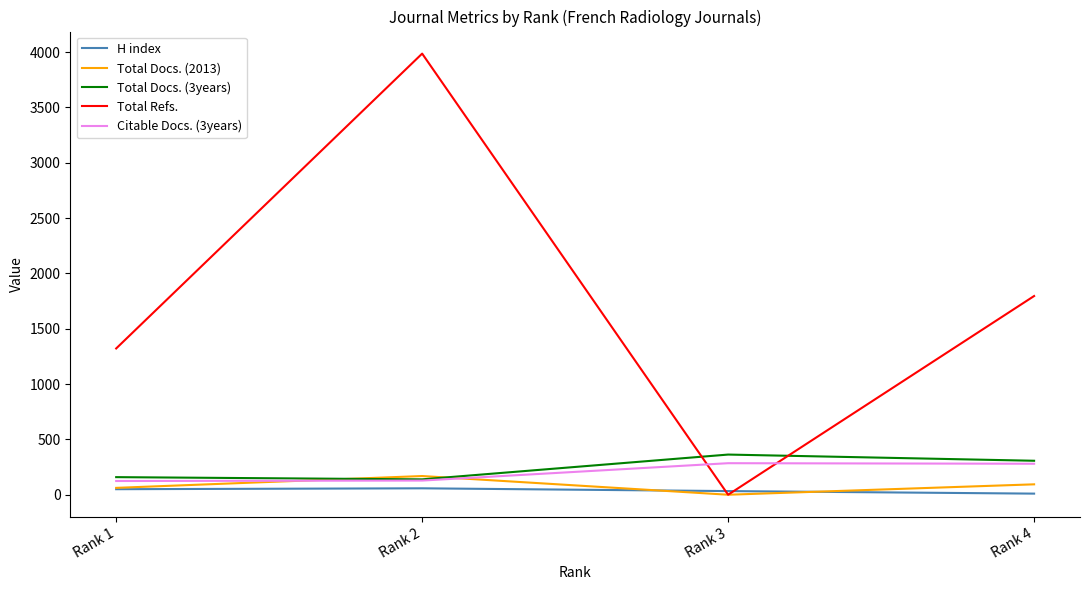

Which series changed the most between Rank 1 and Rank 4?

Total Refs.